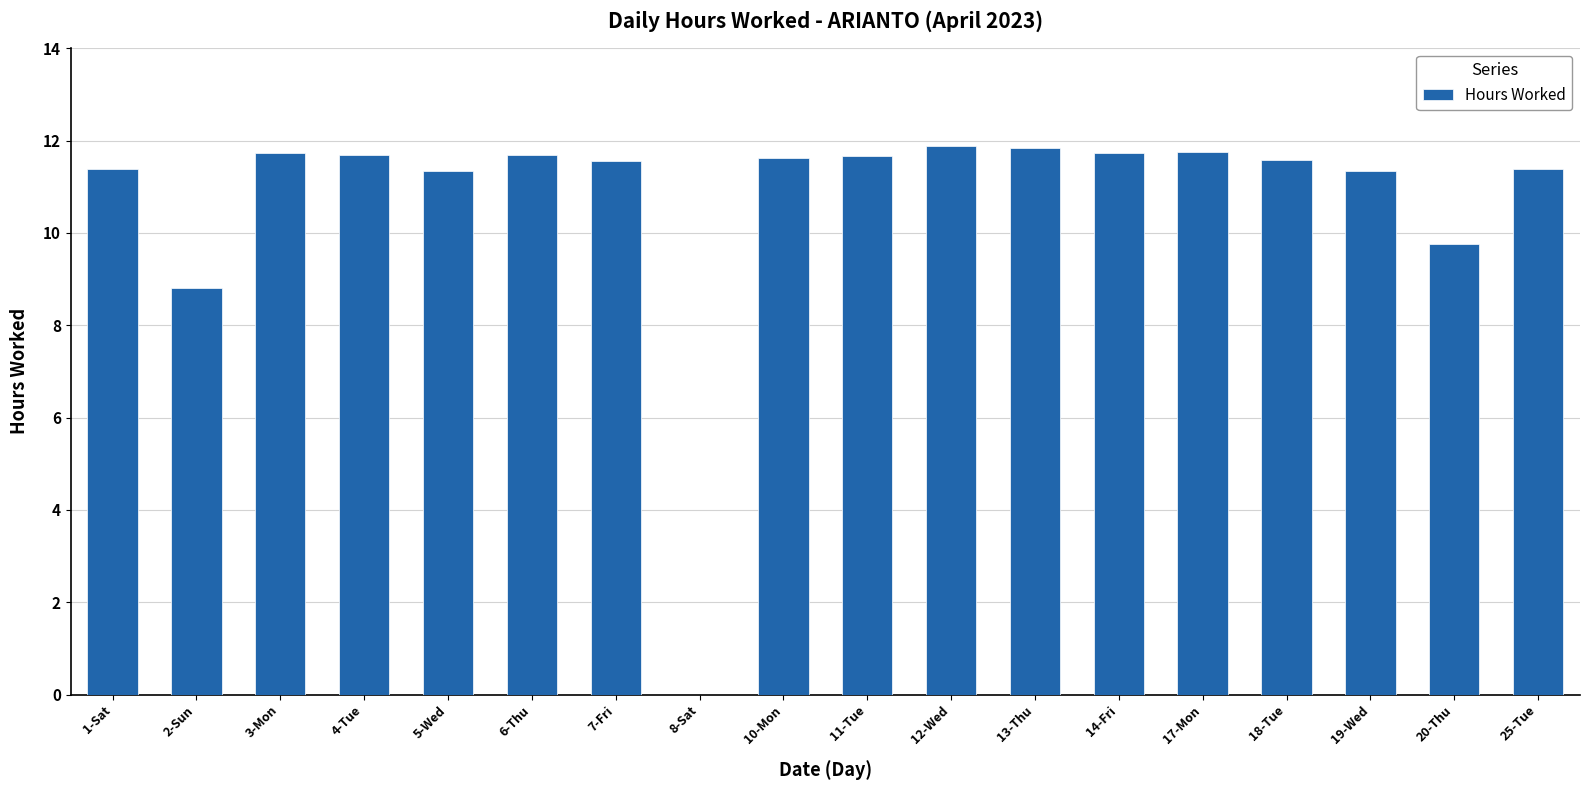

The chart shows a value of 0.0 at 8-Sat. True or false?

True